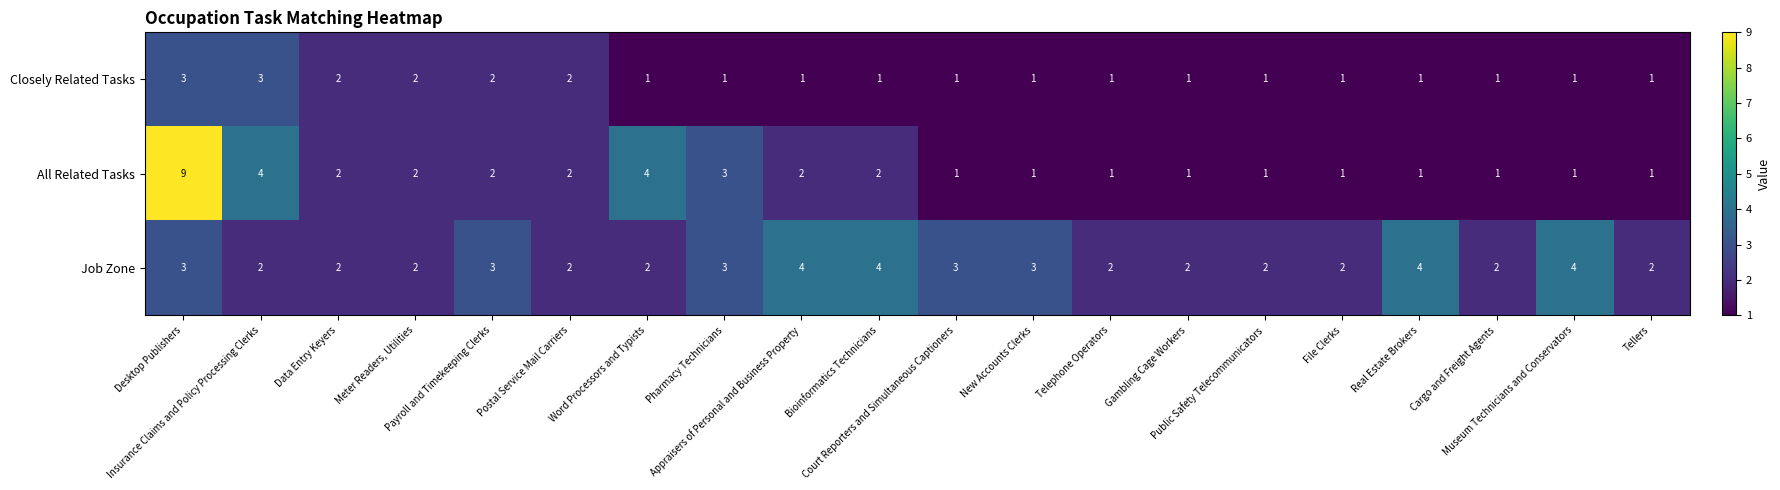

Count the number of categories in the chart.

20